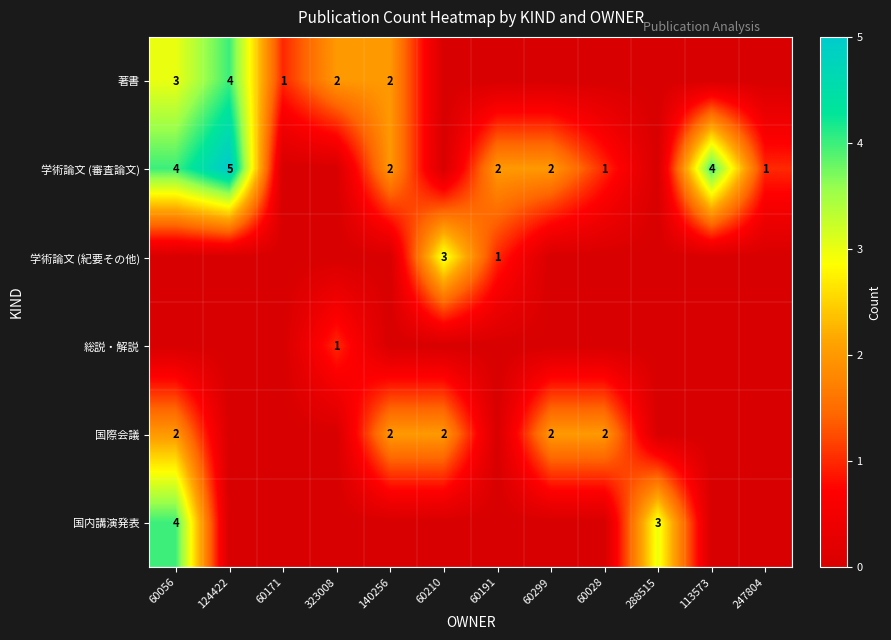

Which has a higher value, 60056 or 60299?

60056